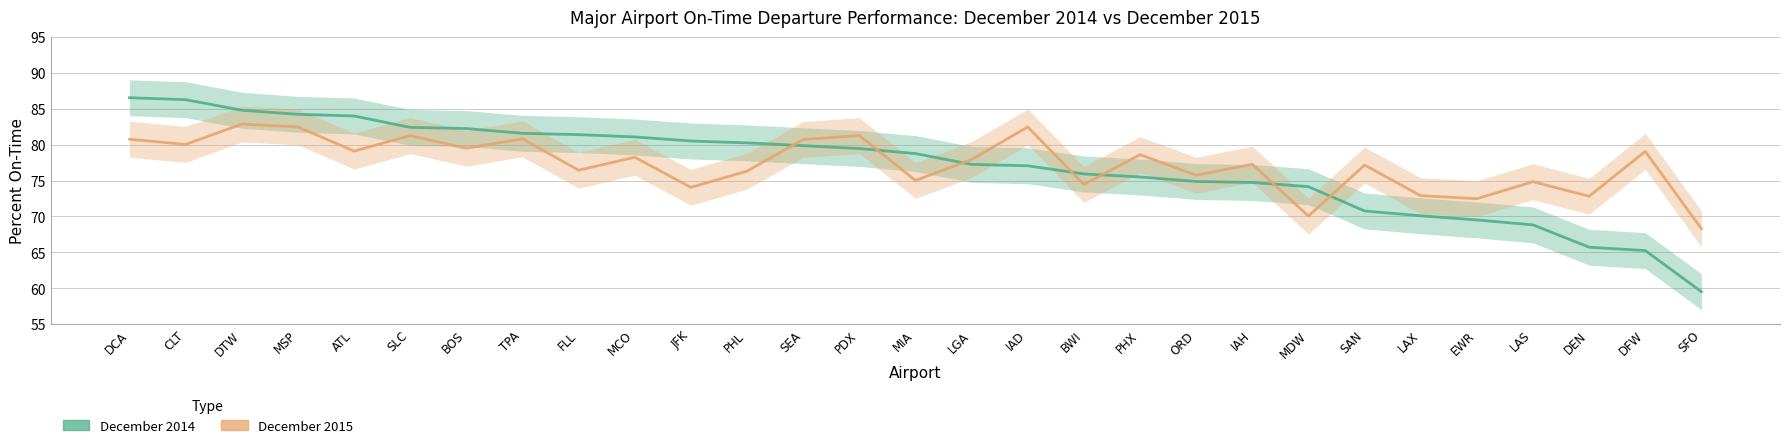

Where do December 2014 and December 2015 first cross each other?

PHL and SEA